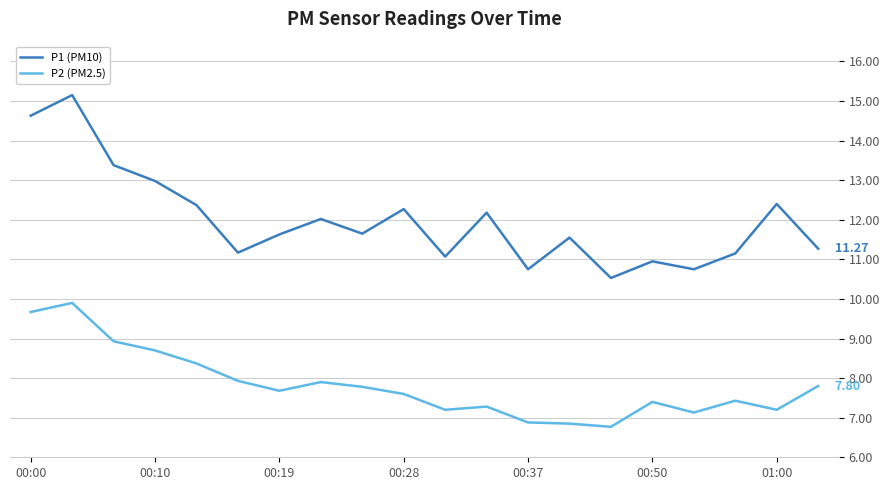

List the series in order of their overall mean, lowest first.

P2 (PM2.5), P1 (PM10)